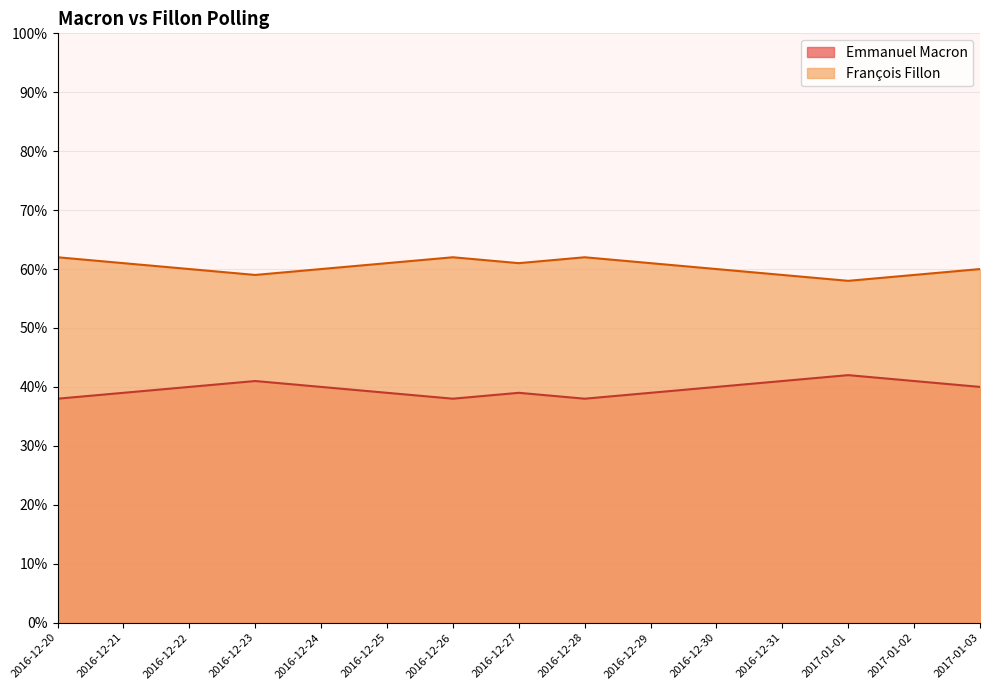

True or false: François Fillon and Emmanuel Macron cross at least once.

False